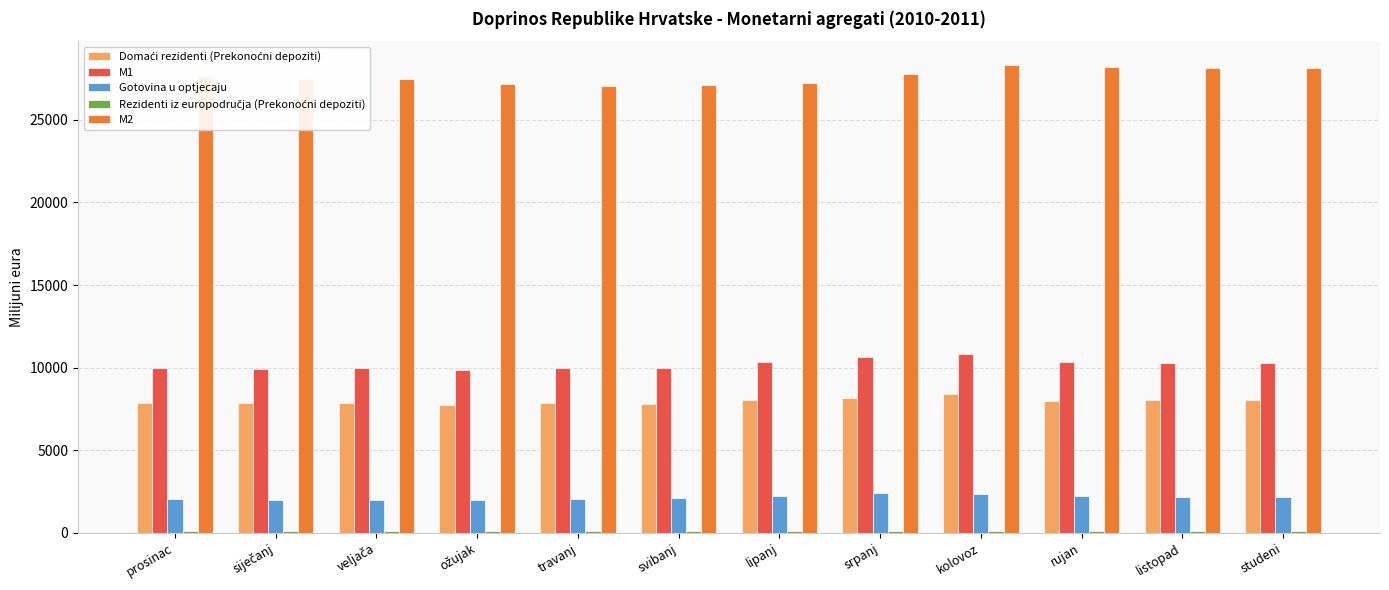

What is the sum of all M2 values?

331802.3